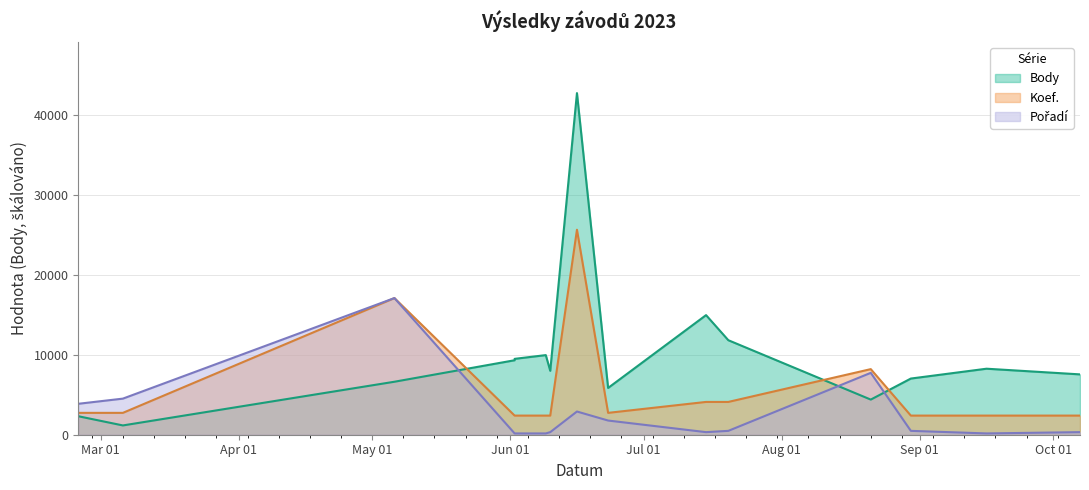

What is the value of the Koef. point at the 4th from the left?

2394.0